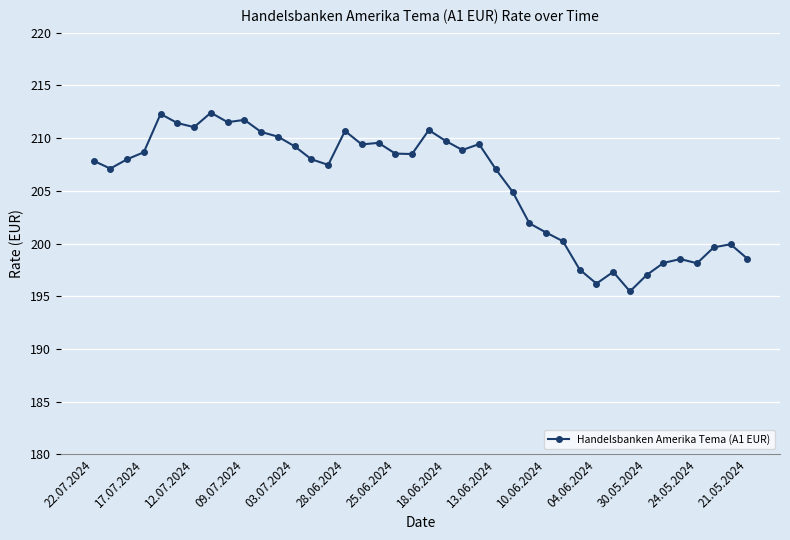

True or false: there are more than 2 points higher than both neighbors.

True